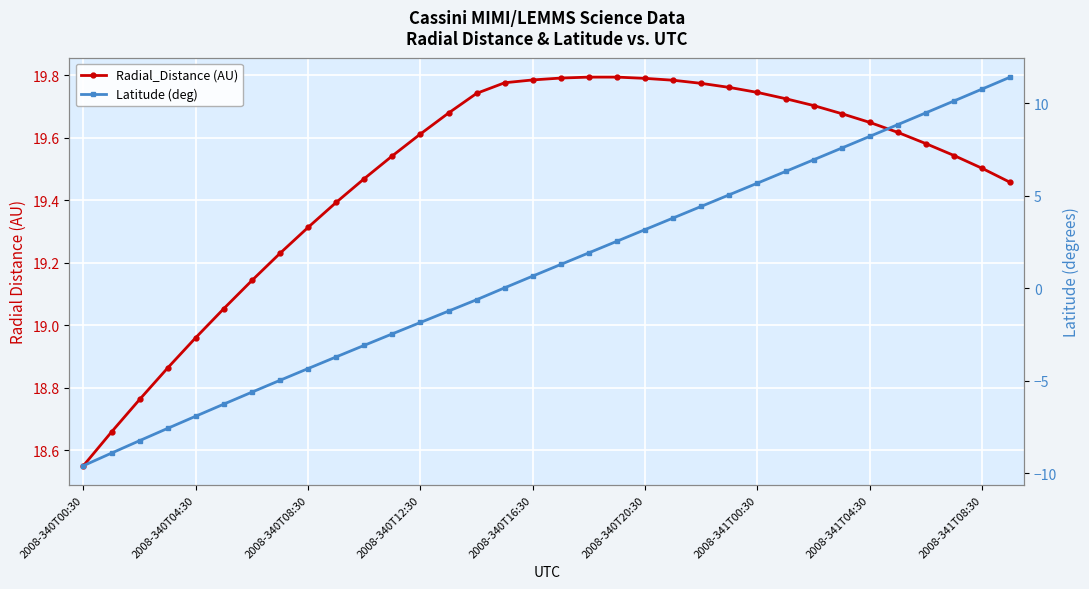

What is the difference between the second highest and minimum values in the Radial_Distance (AU) series?

1.2